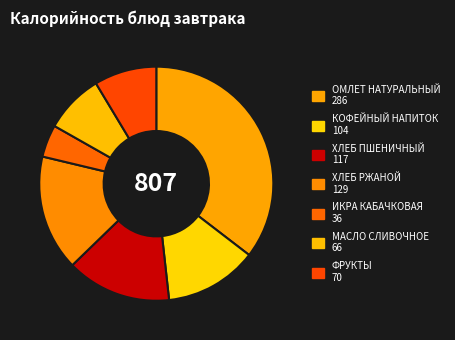

How many segments does this pie chart have?

7